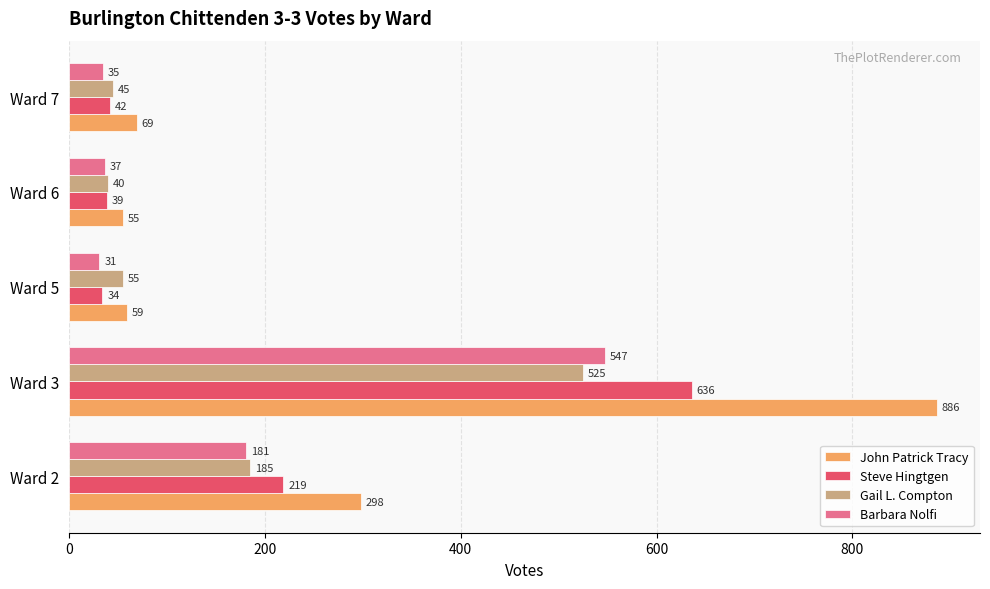

What is the spread (max minus min) of values at Ward 3?

361